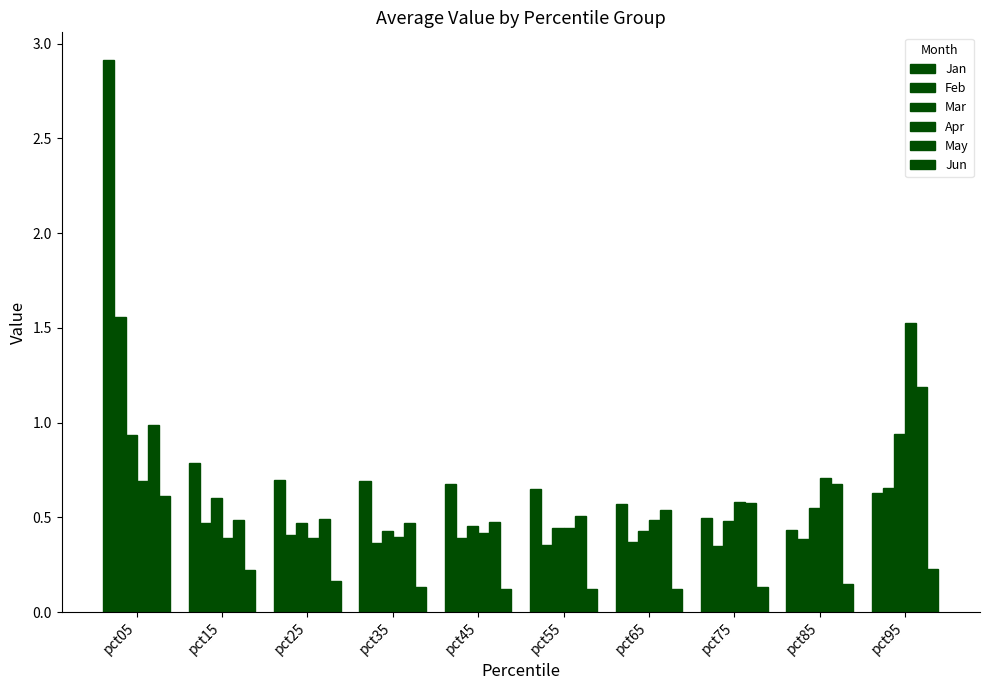

How many groups of bars are there?

10